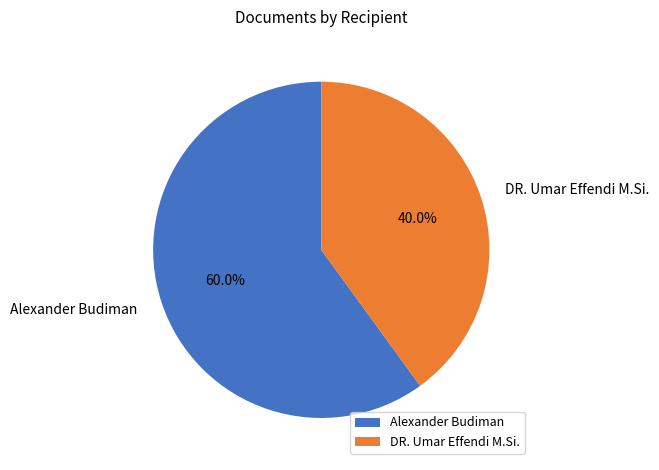

Does DR. Umar Effendi M.Si. account for over 50% of the chart?

No